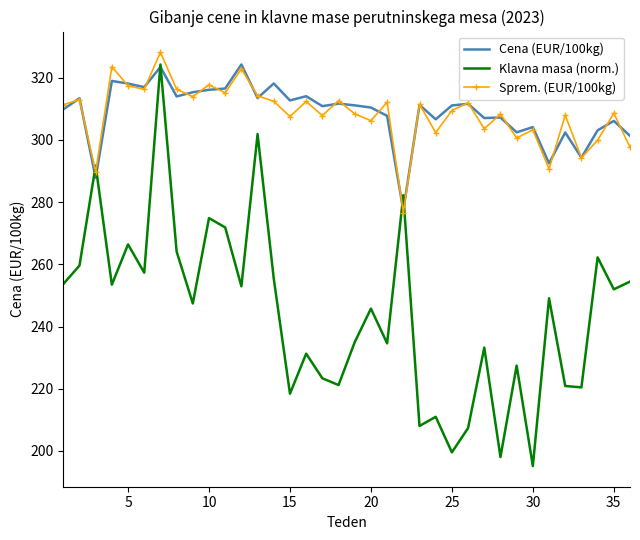

True or false: Klavna masa (norm.) and Sprem. (EUR/100kg) cross at least once.

True